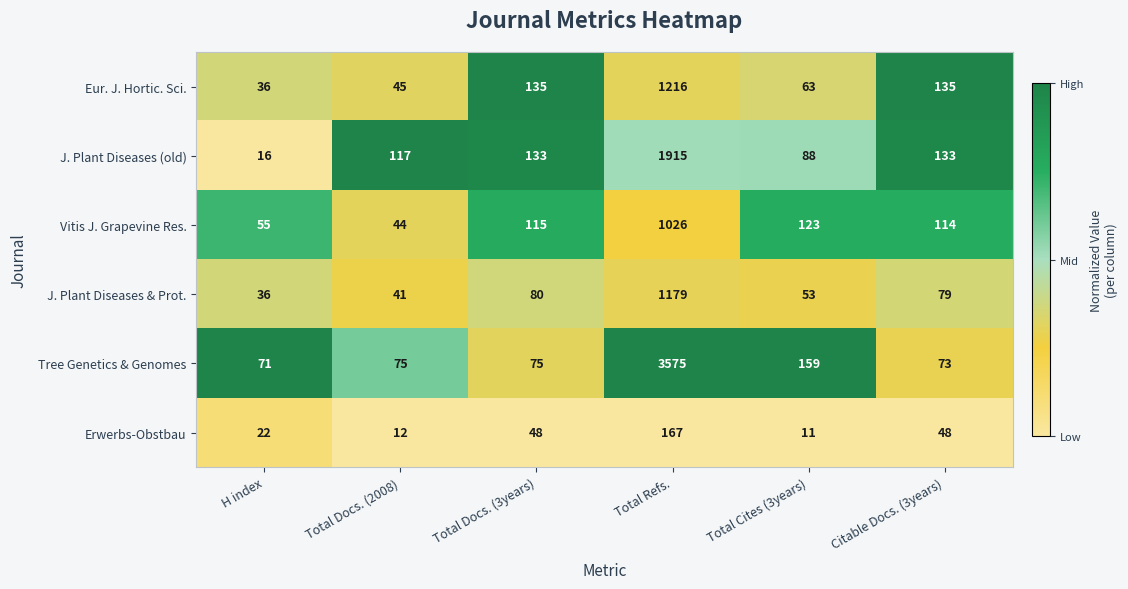

What is the difference between the maximum and minimum values in the J. Plant Diseases & Prot. series?

1143